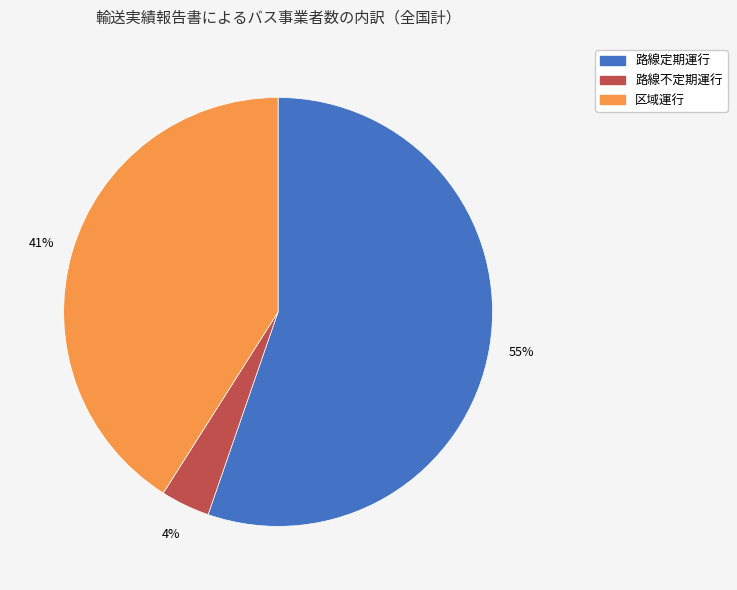

What is the majority slice?

路線定期運行